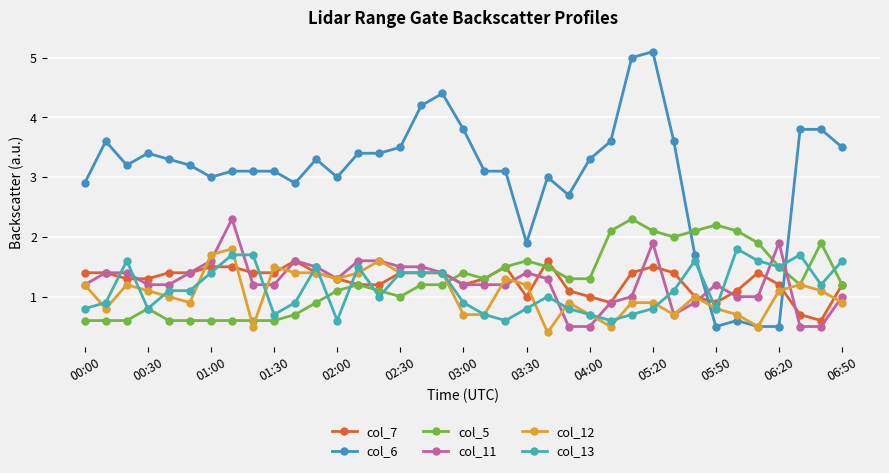

What is the sum of all col_13 values?

42.0